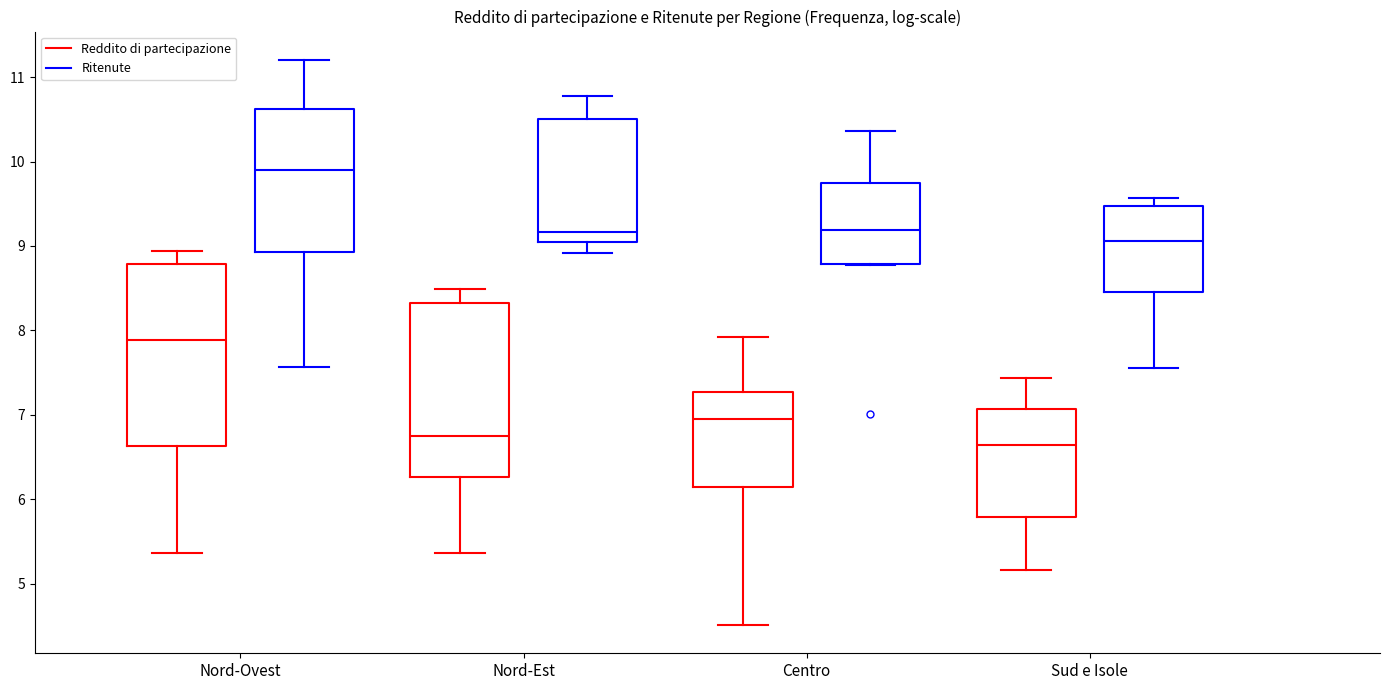

Reading left to right, read every box against the y-axis: the position of its median line, the range the box covers, and the ends of its whiskers. The values are not printed on the chart, so give them approximately, as read against the axis.

Nord-Ovest (Reddito di partecipazione): median 7.9, box 6.6 to 8.8, whiskers 5.4 to 8.9
Nord-Ovest (Ritenute): median 9.9, box 8.9 to 10.6, whiskers 7.6 to 11.2
Nord-Est (Reddito di partecipazione): median 6.7, box 6.3 to 8.3, whiskers 5.4 to 8.5
Nord-Est (Ritenute): median 9.2, box 9.1 to 10.5, whiskers 8.9 to 10.8
Centro (Reddito di partecipazione): median 7.0, box 6.1 to 7.3, whiskers 4.5 to 7.9
Centro (Ritenute): median 9.2, box 8.8 to 9.7, whiskers 8.8 to 10.4
Sud e Isole (Reddito di partecipazione): median 6.6, box 5.8 to 7.1, whiskers 5.2 to 7.4
Sud e Isole (Ritenute): median 9.1, box 8.5 to 9.5, whiskers 7.6 to 9.6